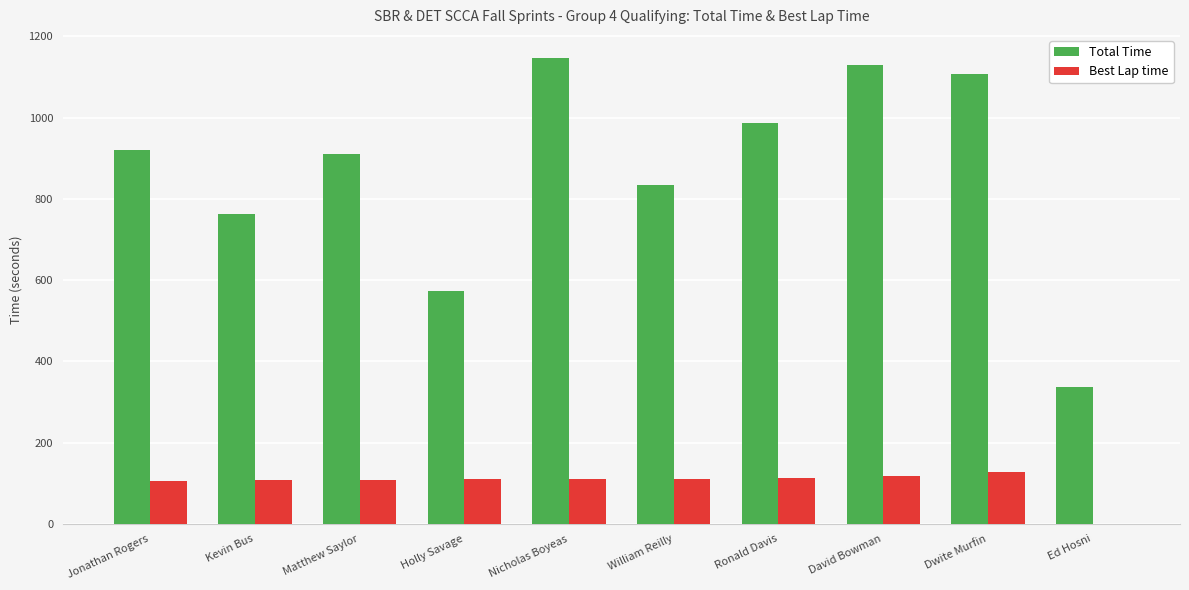

What is the sum of all Best Lap time values?

1012.2